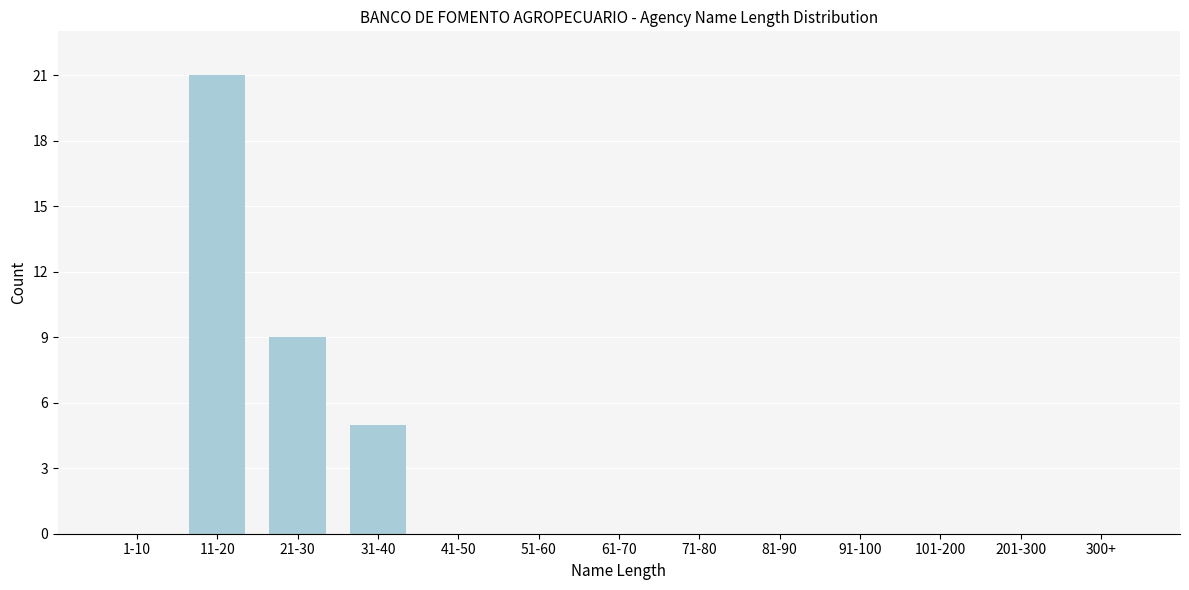

Reading left to right, list all the values displayed in this chart.

1-10=0	11-20=21	21-30=9	31-40=5	41-50=0	51-60=0	61-70=0	71-80=0	81-90=0	91-100=0	101-200=0	201-300=0	300+=0